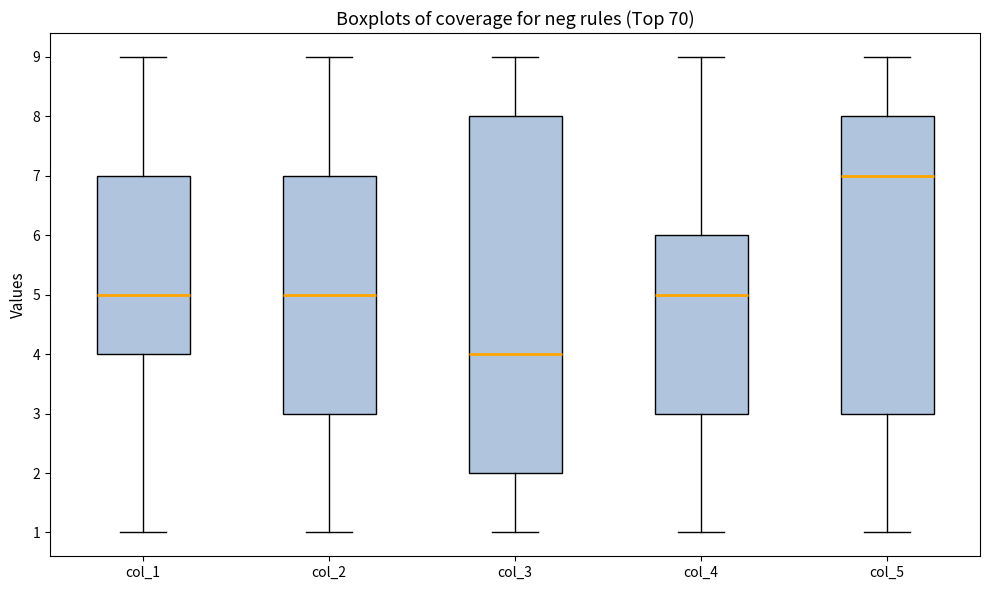

Reading left to right, transcribe this box plot: for each box, give where its median line is, the range the box spans, and where its two whiskers end, as read against the y-axis. The values are not printed on the chart, so give them approximately, as read against the axis.

col_1: median 5, box 4 to 7, whiskers 1 to 9
col_2: median 5, box 3 to 7, whiskers 1 to 9
col_3: median 4, box 2 to 8, whiskers 1 to 9
col_4: median 5, box 3 to 6, whiskers 1 to 9
col_5: median 7, box 3 to 8, whiskers 1 to 9